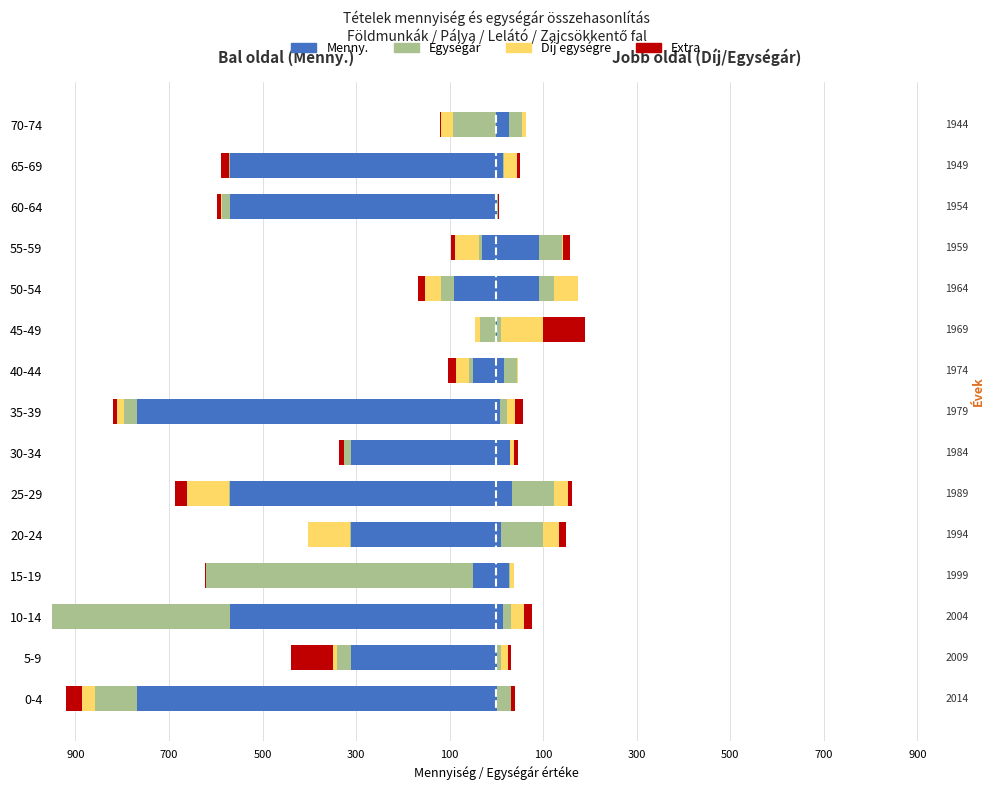

Are the bars horizontal?

Yes